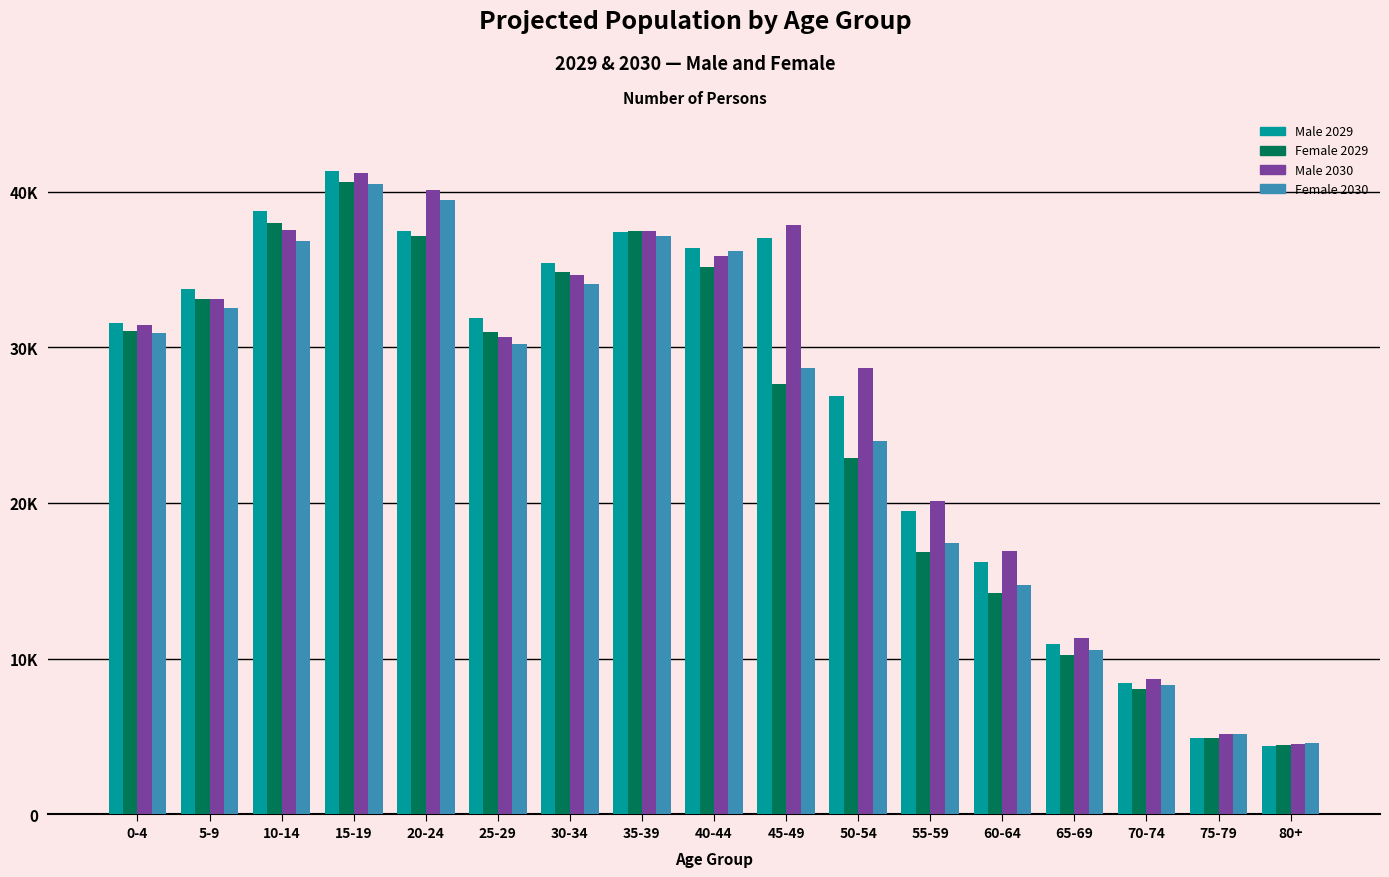

What value does the Female 2030 series have at 25-29, to the nearest 50?

30250